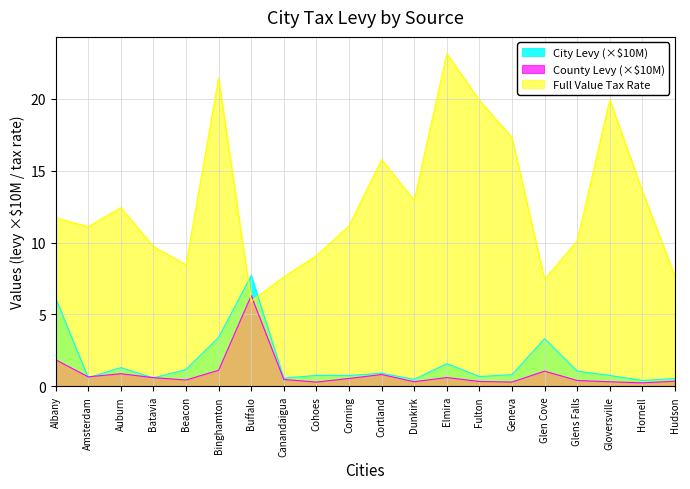

What is the minimum value for County Levy?

0.2